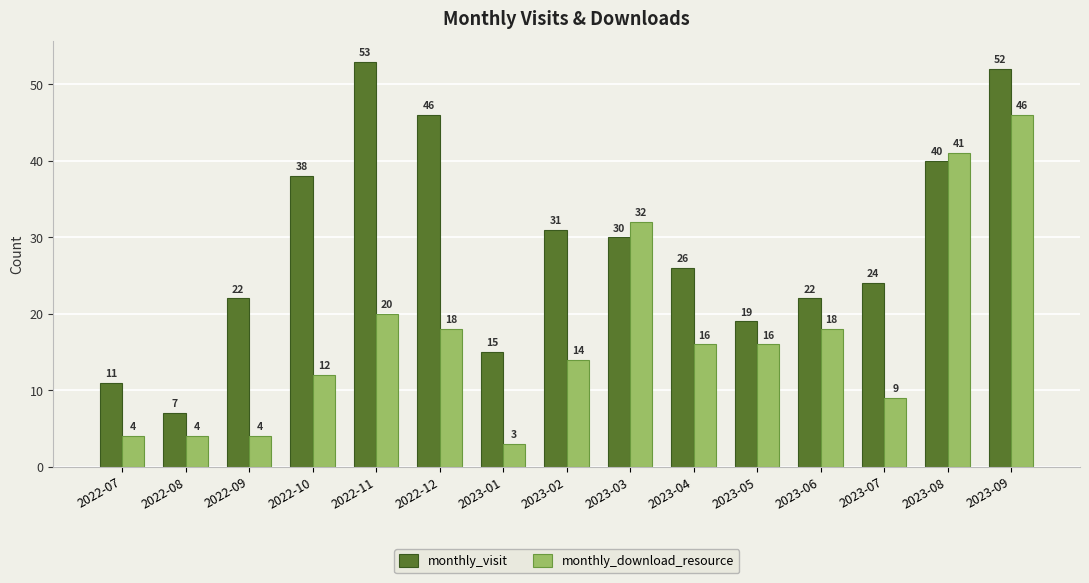

What is the label of the 8th bar from the right?

2023-02